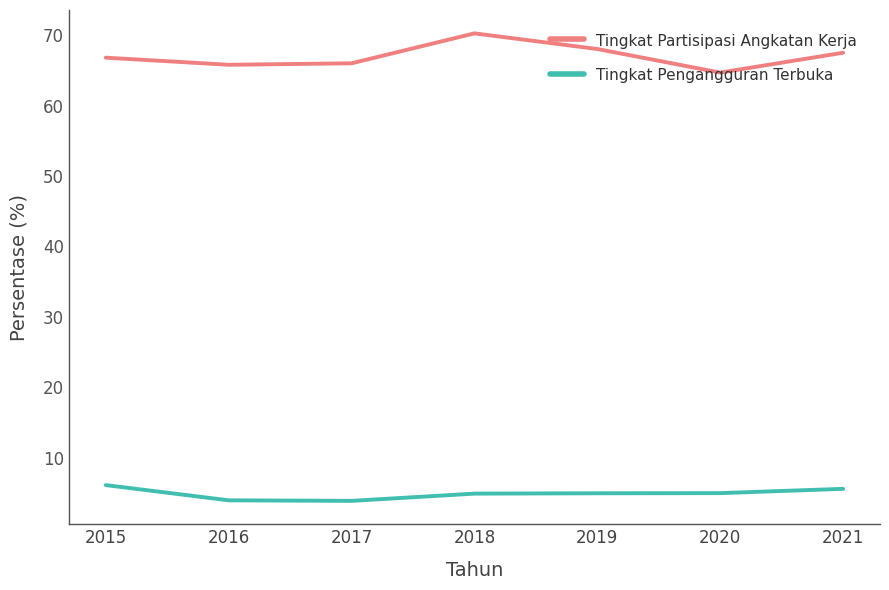

Count the number of categories in the chart.

7